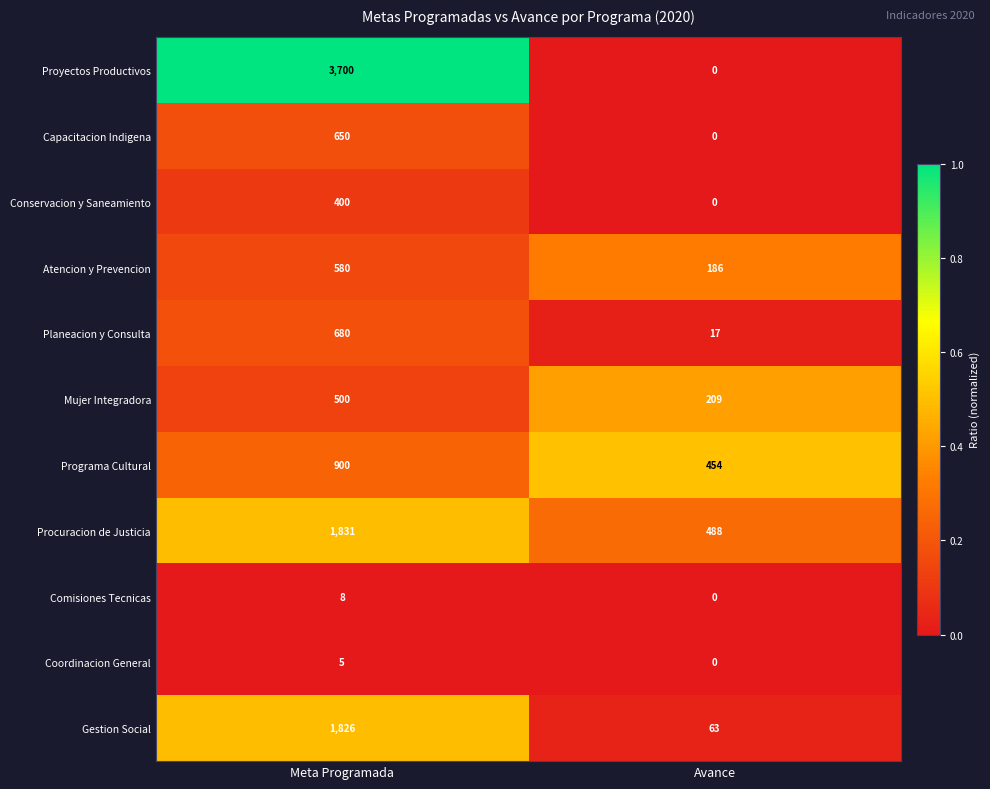

Which series has the largest total across all categories?

Proyectos Productivos